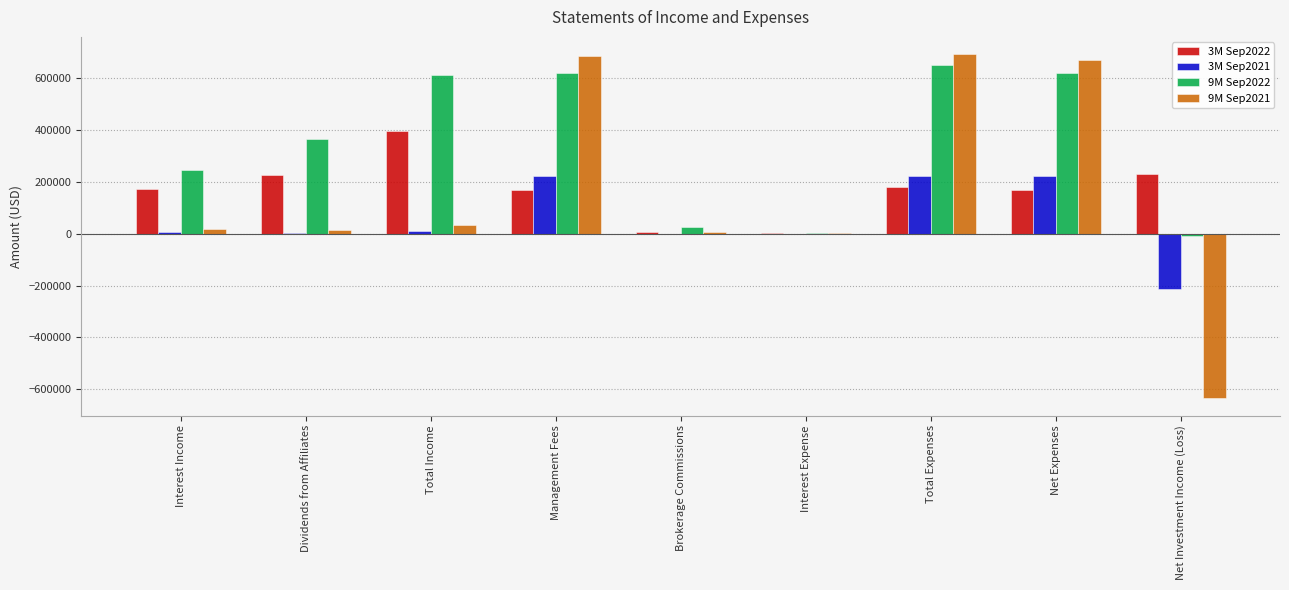

Which series has the largest total across all categories?

9M Sep2022